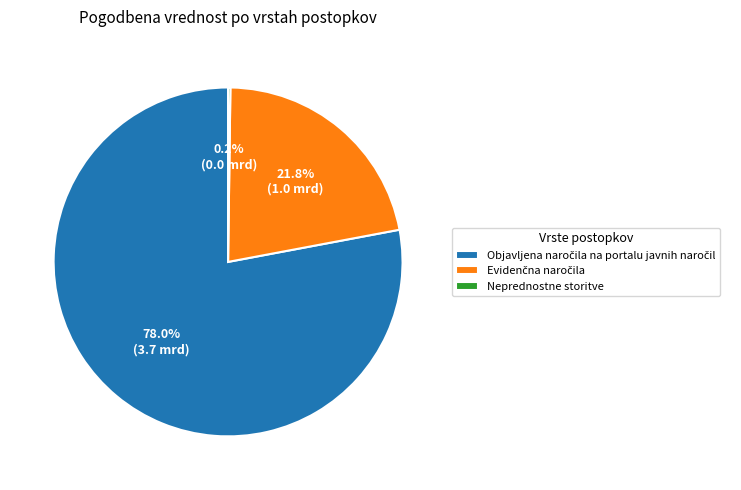

Is there any slice that represents more than half of the pie?

Yes